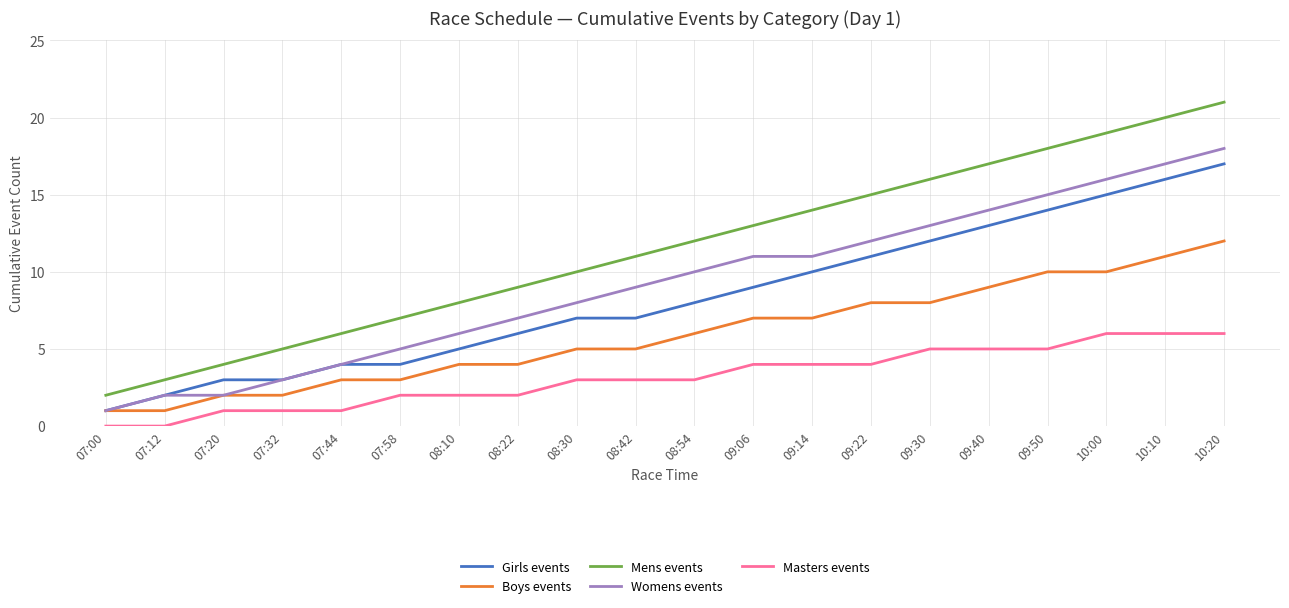

True or false: Masters events and Boys events cross at least once.

False